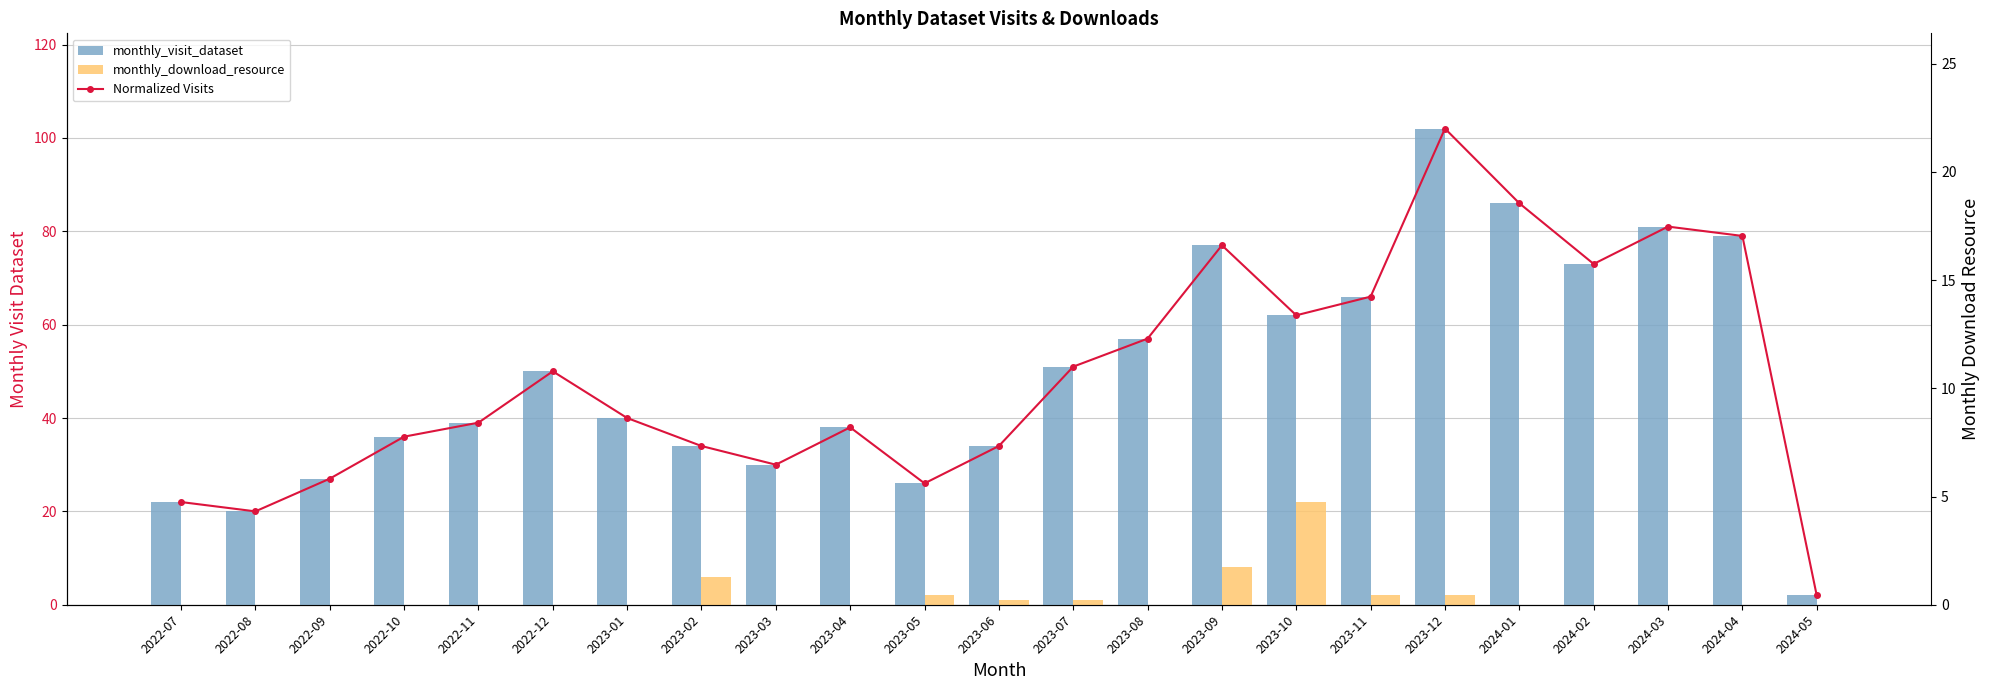

What is the sum of all Normalized Visits values?

1132.0